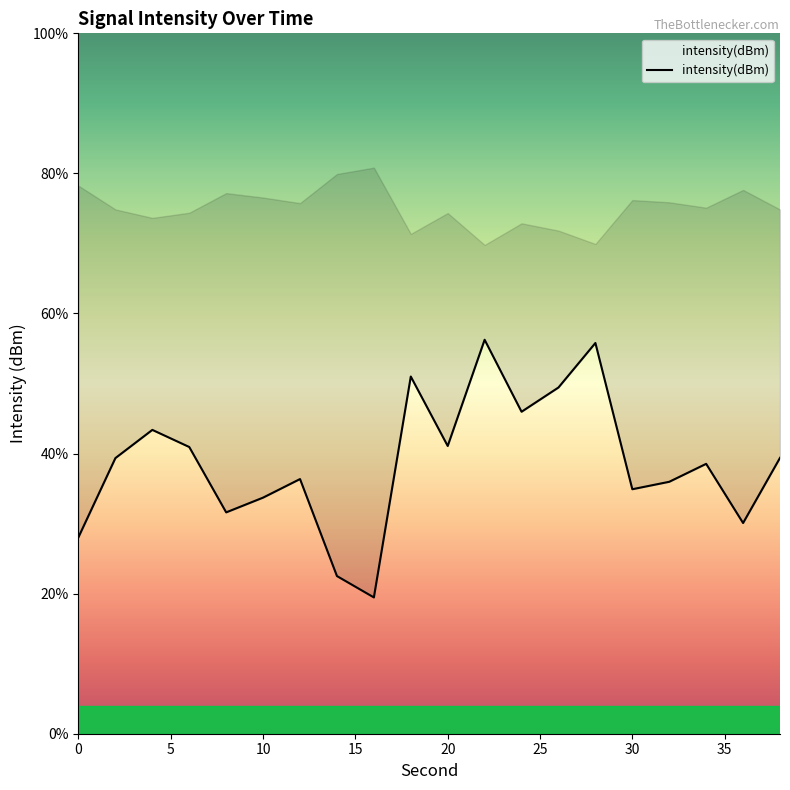

How many lines are shown in the chart?

1